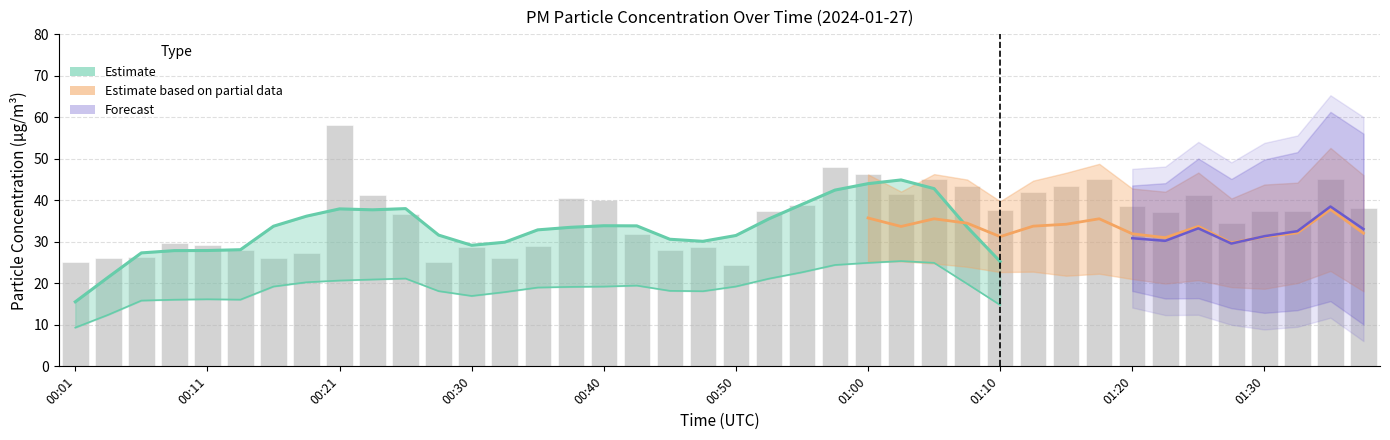

Where is the data nearest to the value 41?

00:23